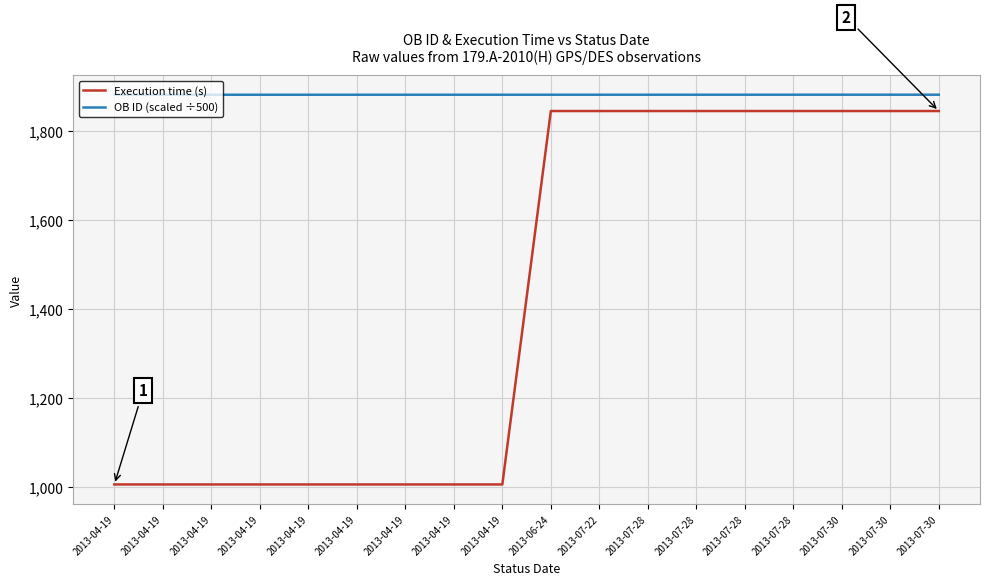

Does the chart have visible grid lines?

Yes